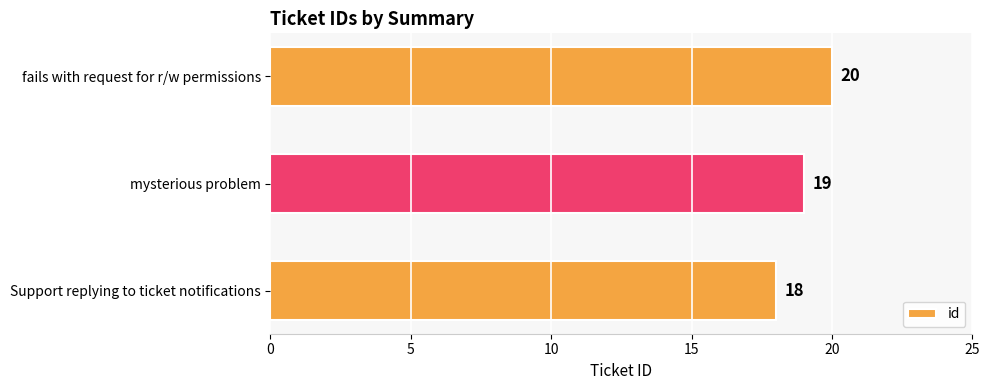

How many values are between 18 and 20?

3